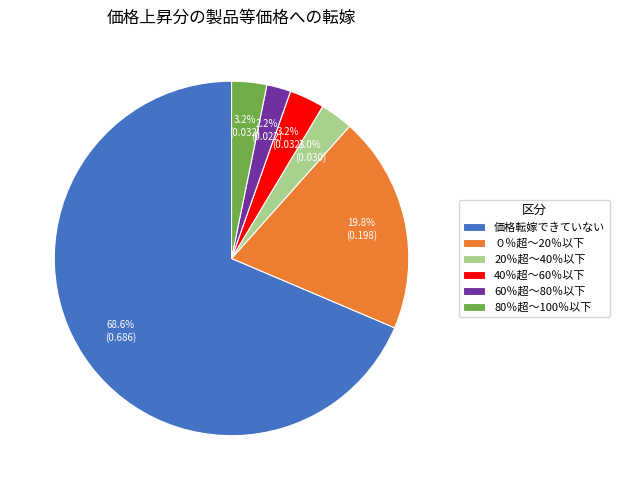

Is there any slice that represents more than half of the pie?

Yes